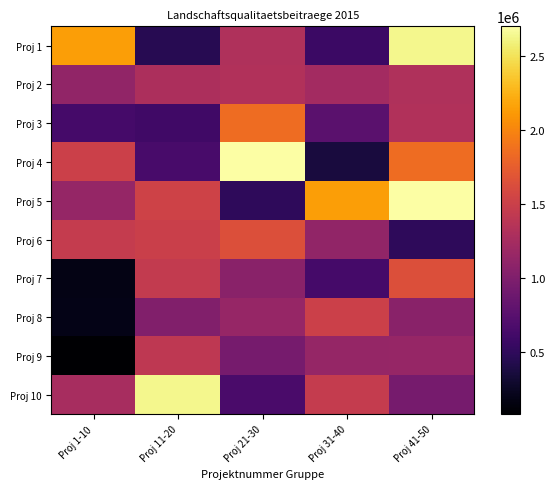

At which category is the sum across all series the highest?

Proj 41-50